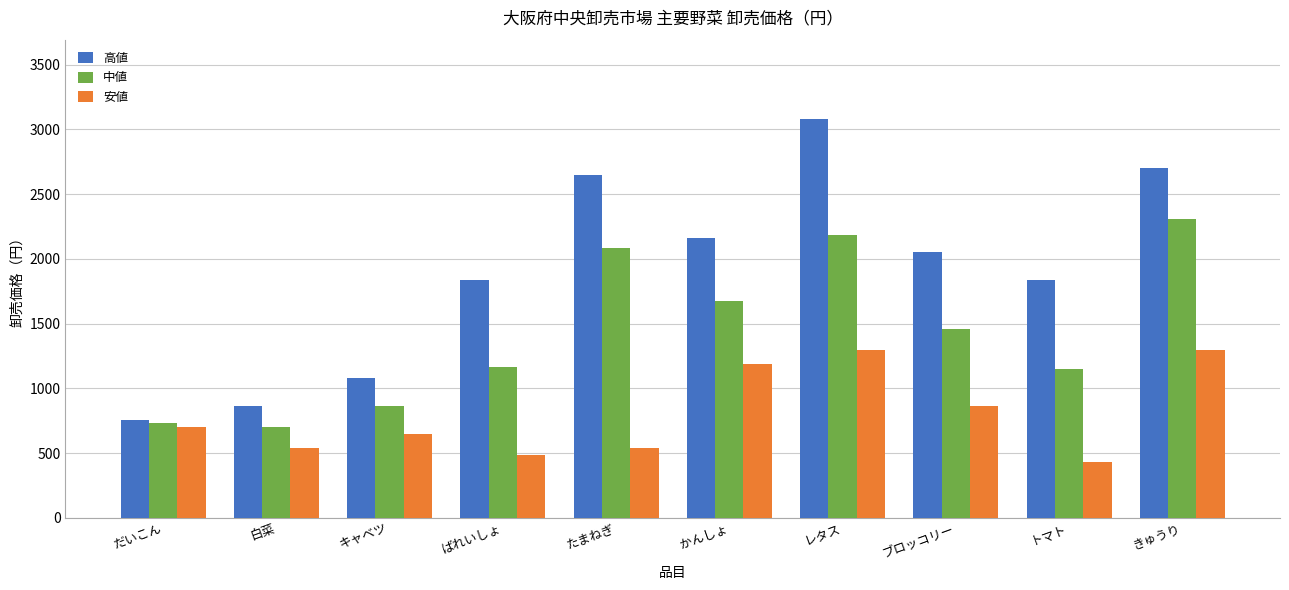

Rank the series by their average value, from highest to lowest.

高値, 中値, 安値